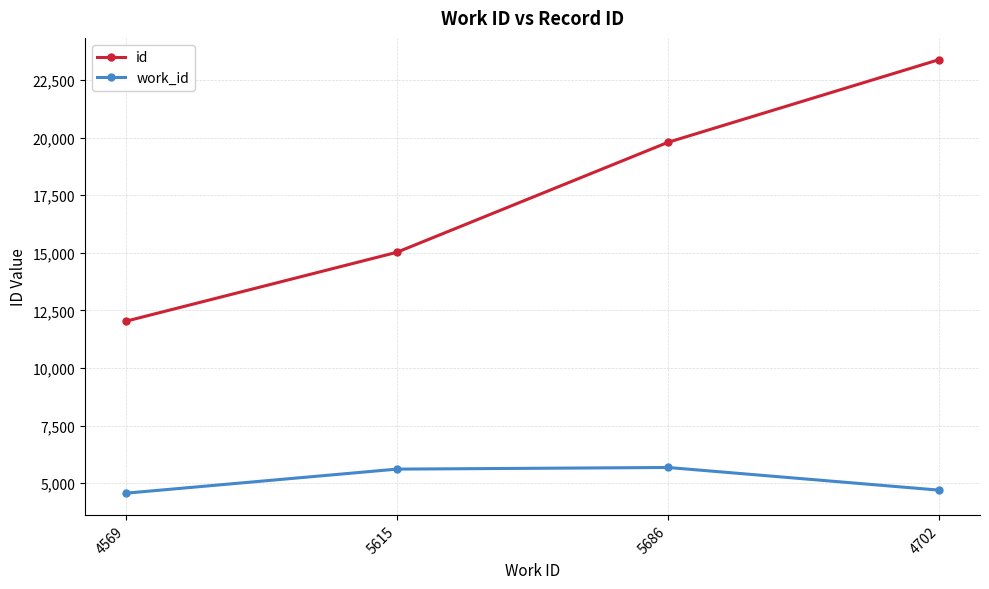

True or false: work_id and id intersect in this chart.

False